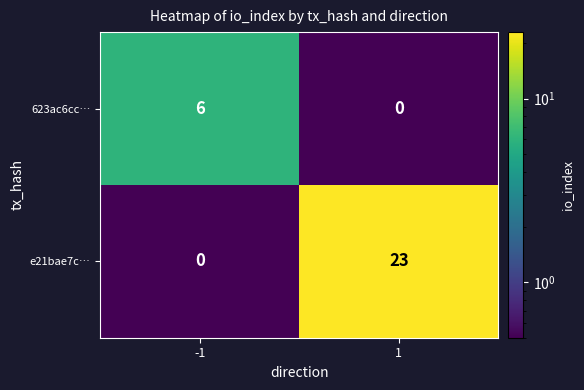

At -1, list the series in order from smallest to largest.

e21bae7c…, 623ac6cc…